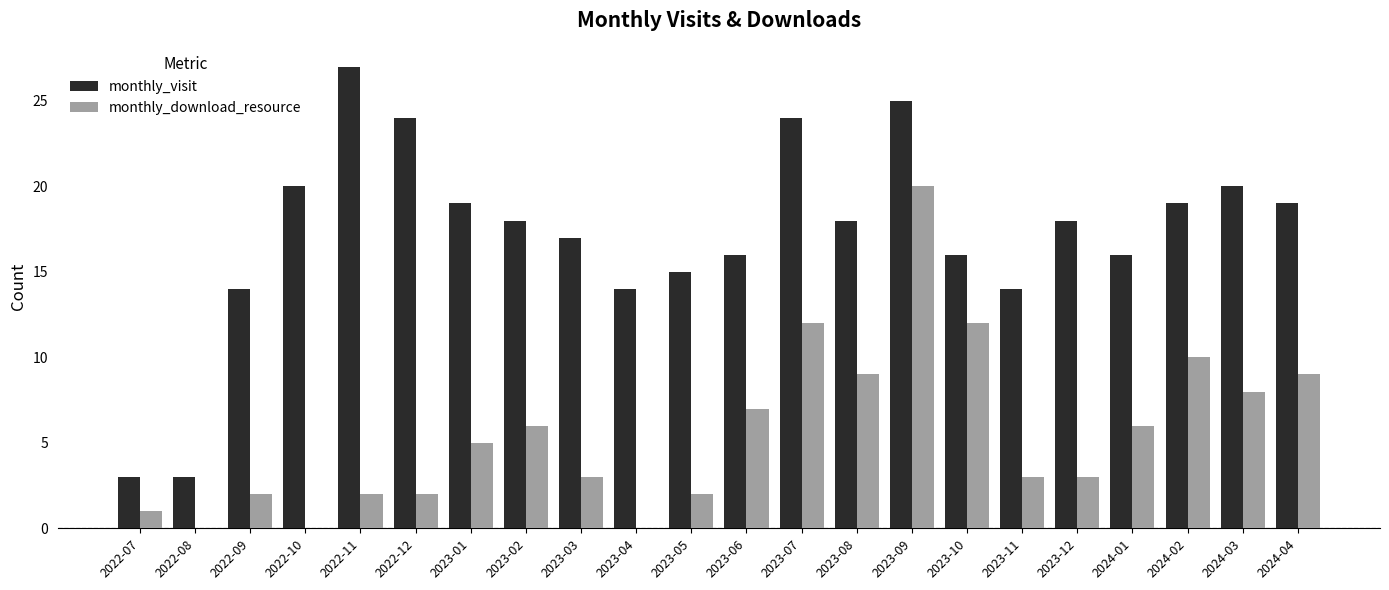

Between 2023-01 and 2023-11, which series saw the biggest shift?

monthly_visit